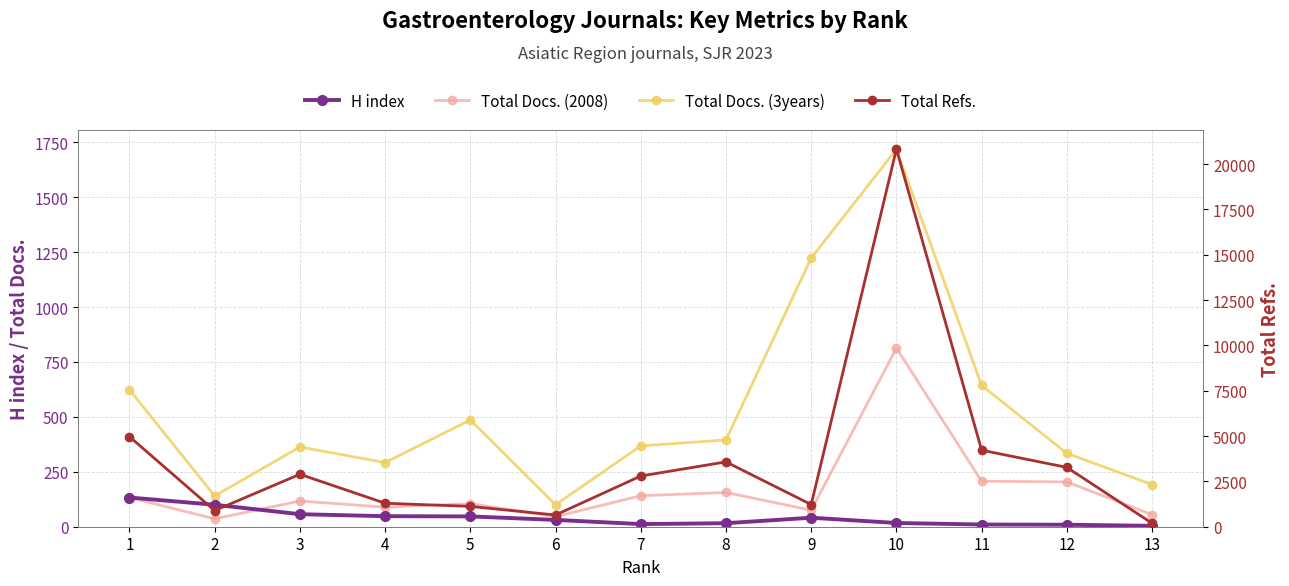

Reading right to left, transcribe all the data shown in this chart.

H index: 13=4	12=9	11=10	10=17	9=41	8=16	7=12	6=31	5=47	4=48	3=57	2=100	1=133
Total Docs. (2008): 13=55	12=204	11=207	10=813	9=75	8=156	7=141	6=46	5=105	4=89	3=117	2=36	1=133
Total Docs. (3years): 13=192	12=334	11=643	10=1718	9=1223	8=395	7=368	6=100	5=486	4=292	3=363	2=140	1=624
Total Refs.: 13=192	12=3272	11=4222	10=20827	9=1223	8=3576	7=2797	6=646	5=1121	4=1296	3=2893	2=890	1=4970